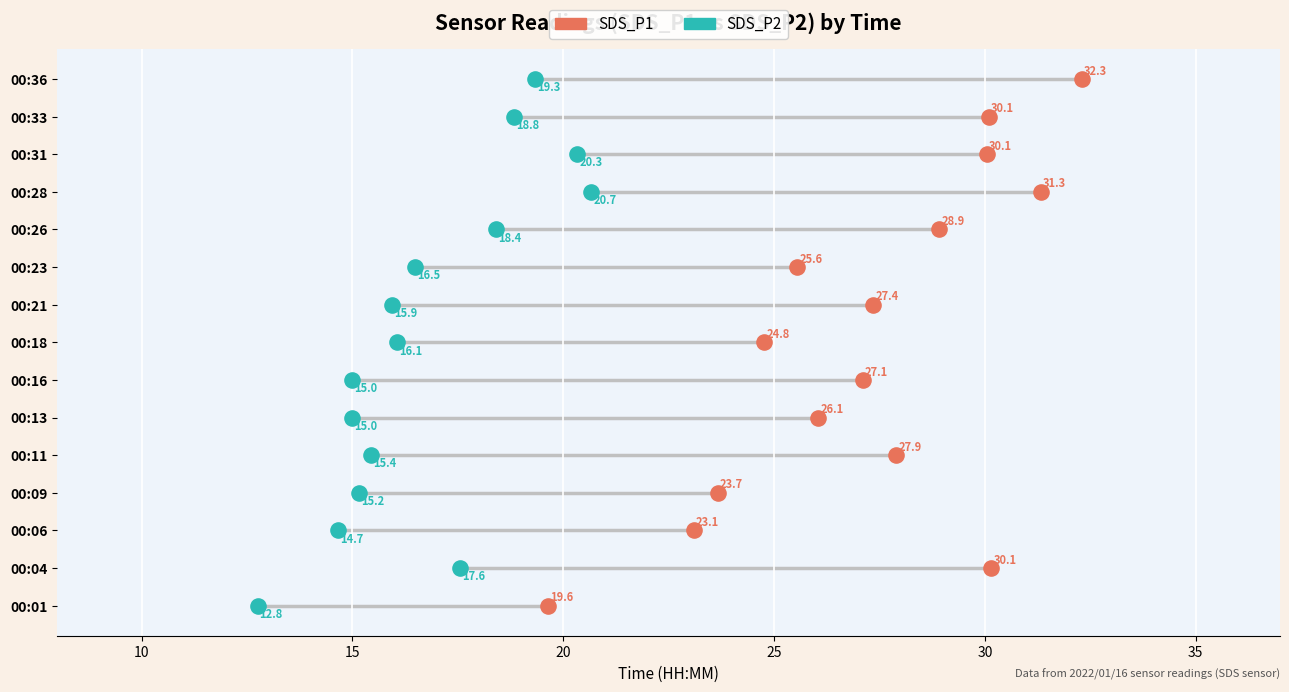

What are all the series names shown in the legend?

SDS_P1, SDS_P2